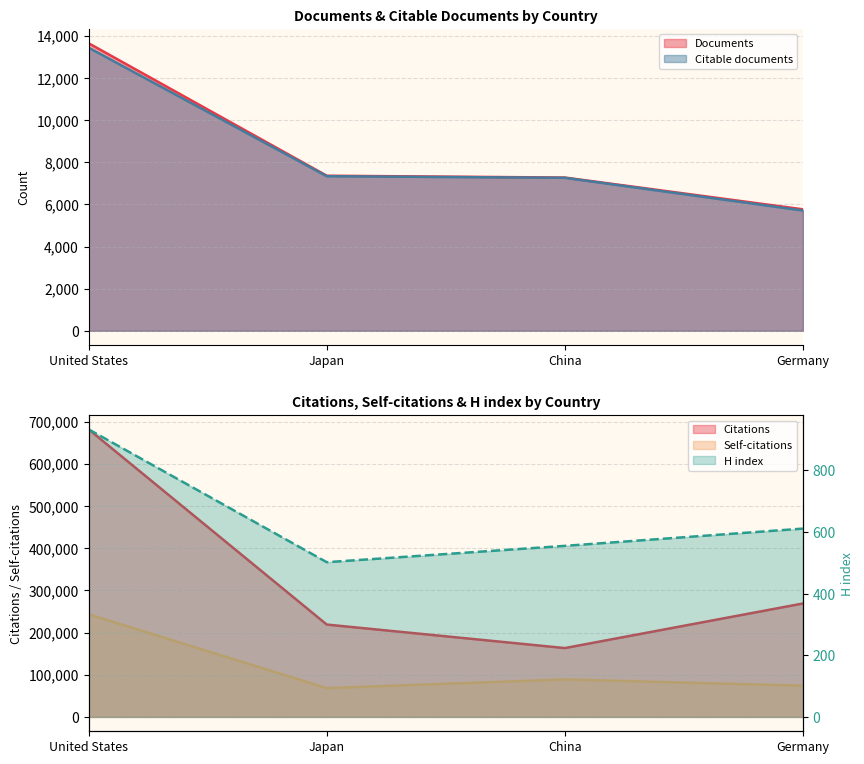

Reading left to right, transcribe all the data shown in this chart.

Documents: 13648	7361	7274	5766
Citable documents: 13438	7338	7261	5709
Citations: 681708	218967	163217	268926
Self-citations: 243308	68304	88810	73986
H index: 933	502	555	611